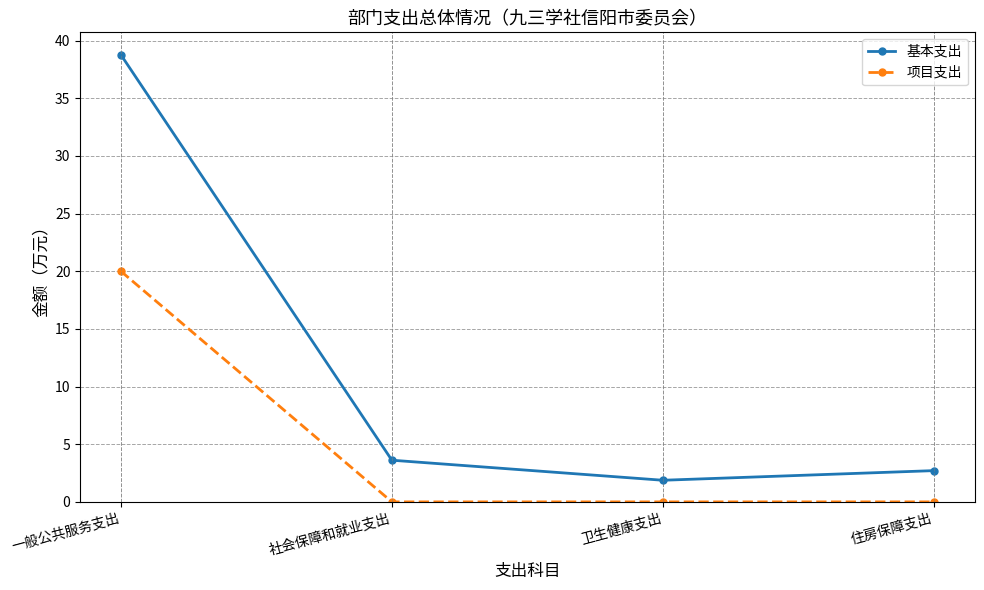

List the series in order of their overall mean, lowest first.

项目支出, 基本支出